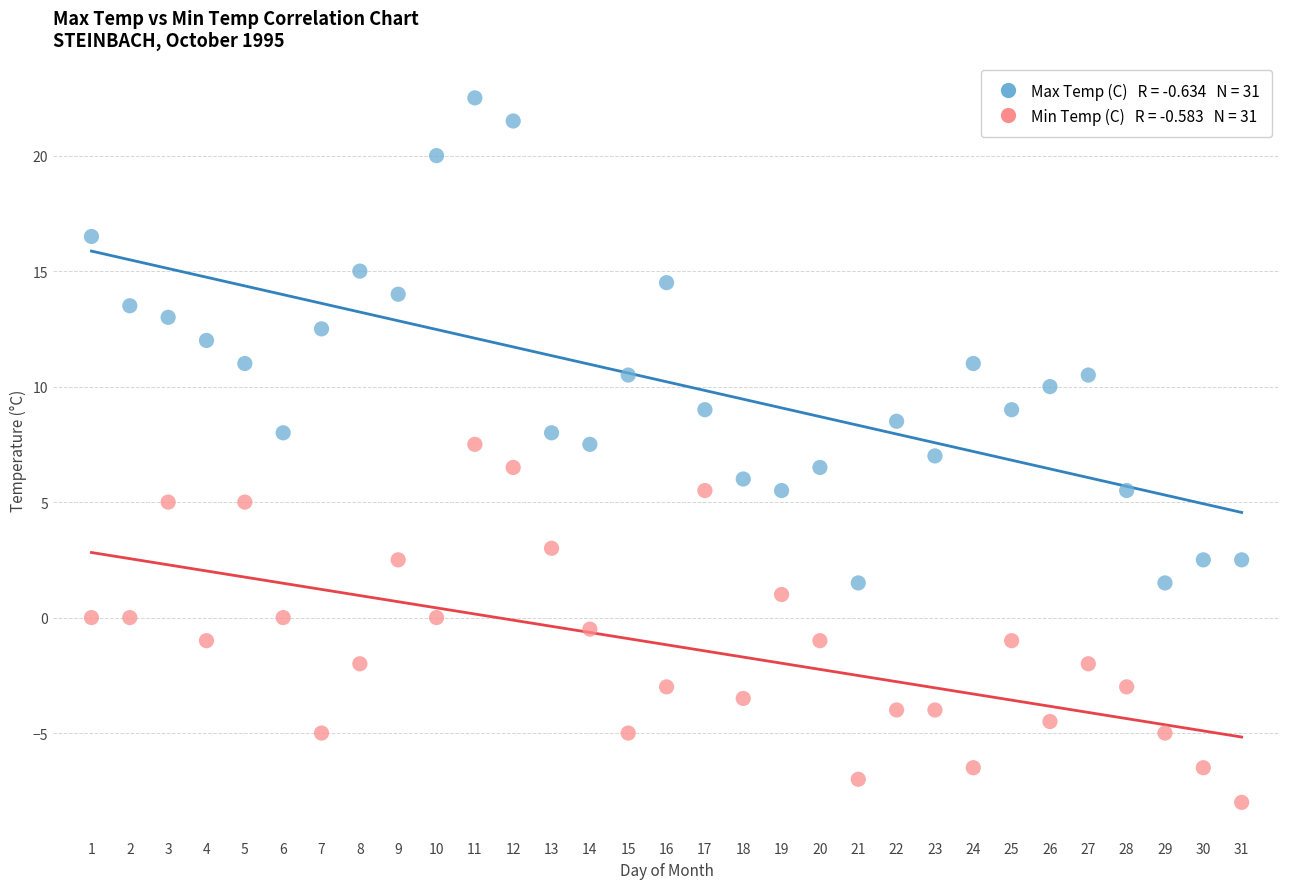

Across all data points, what is the range of Y values (max minus min)?

30.5